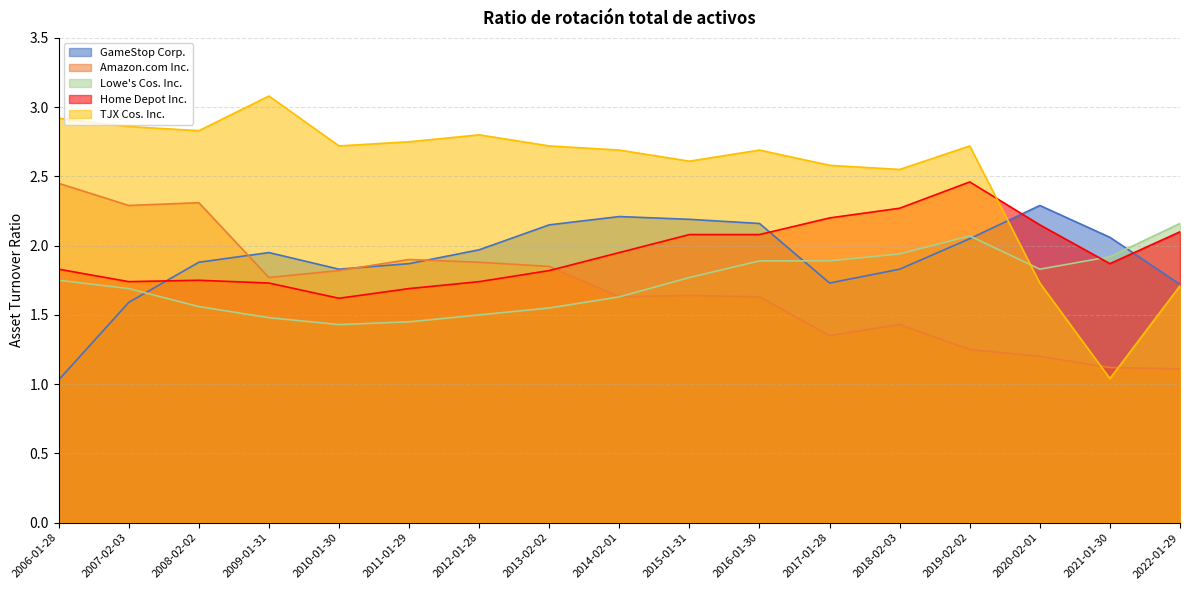

What is the difference between the GameStop Corp. values at 2006-01-28 and 2019-02-02?

1.0